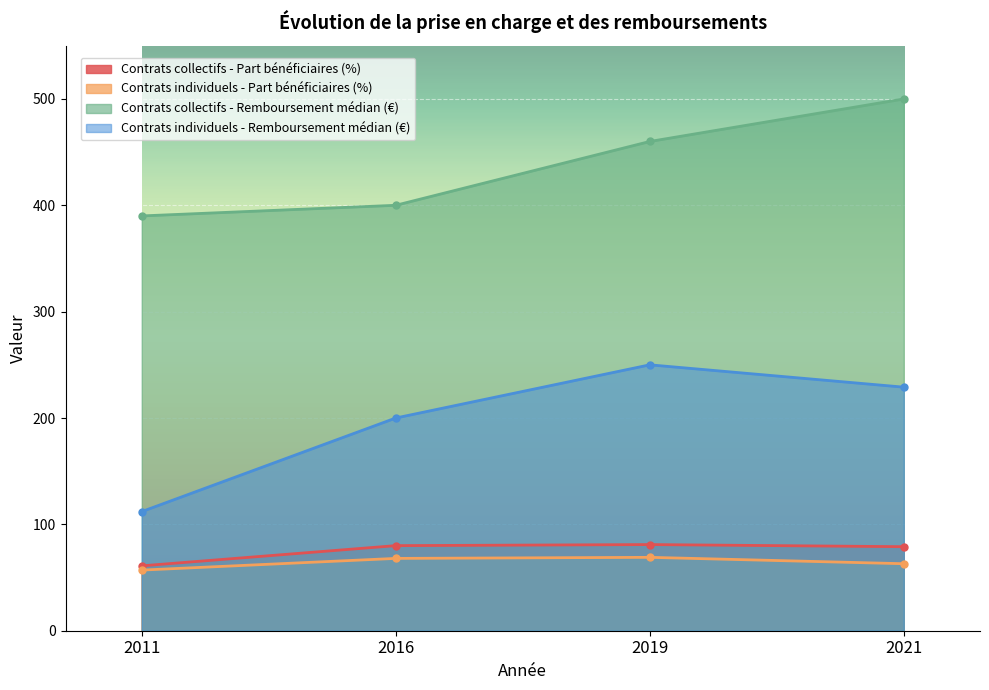

Which series has the largest range (max minus min)?

Contrats individuels - Remboursement médian (€)